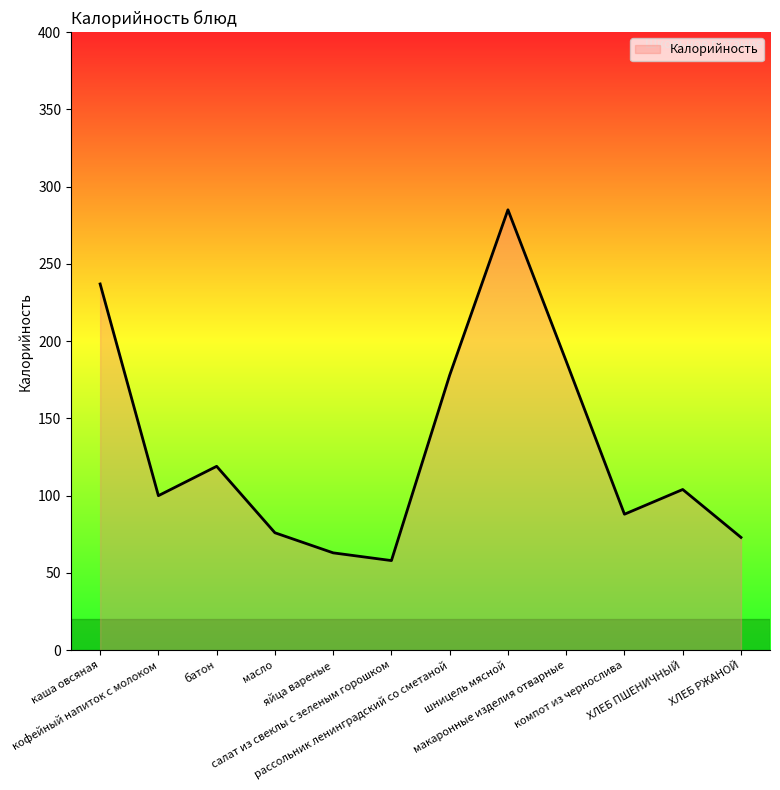

Count the number of data series in this chart.

1